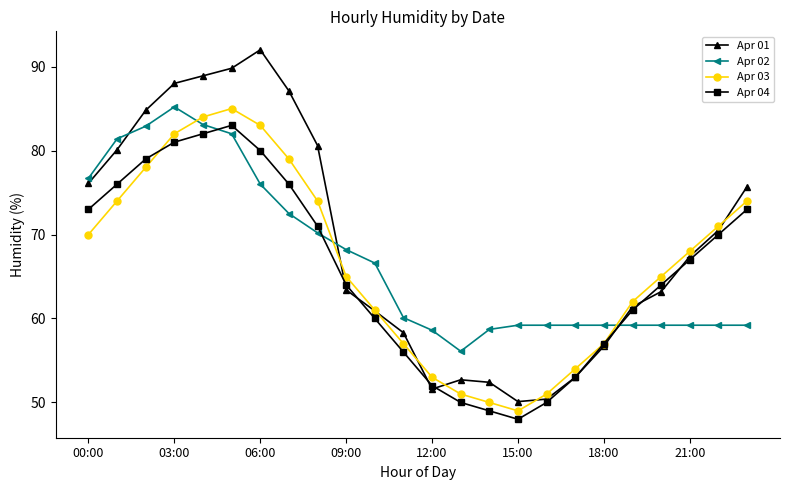

After their last crossing, which series has the higher values: Apr 04 or Apr 01?

Apr 01